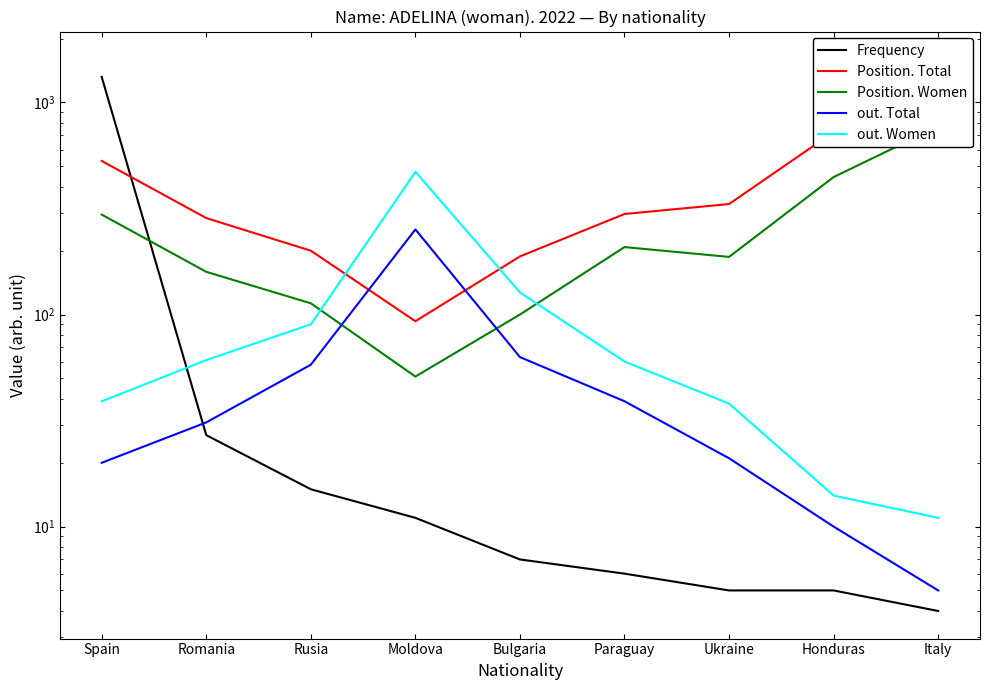

Is the value of out. Women at Italy greater than the value of Frequency at Rusia?

No